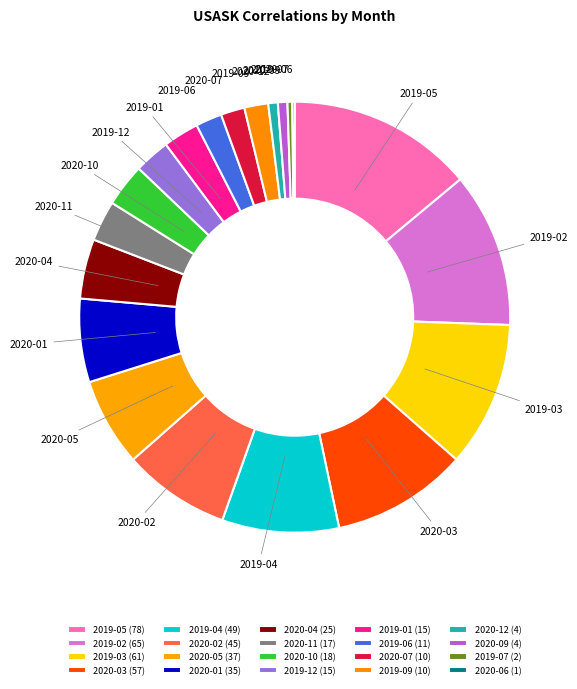

Is it true that 2019-04 is 18% of the pie?

False